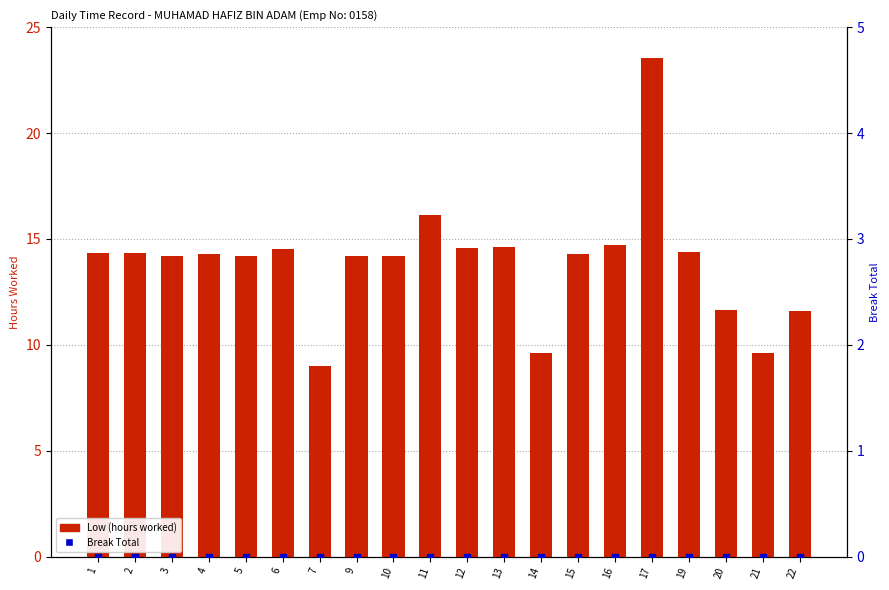

Is the value of Break Total at 21 greater than the value of Low (hours worked) at 5?

No